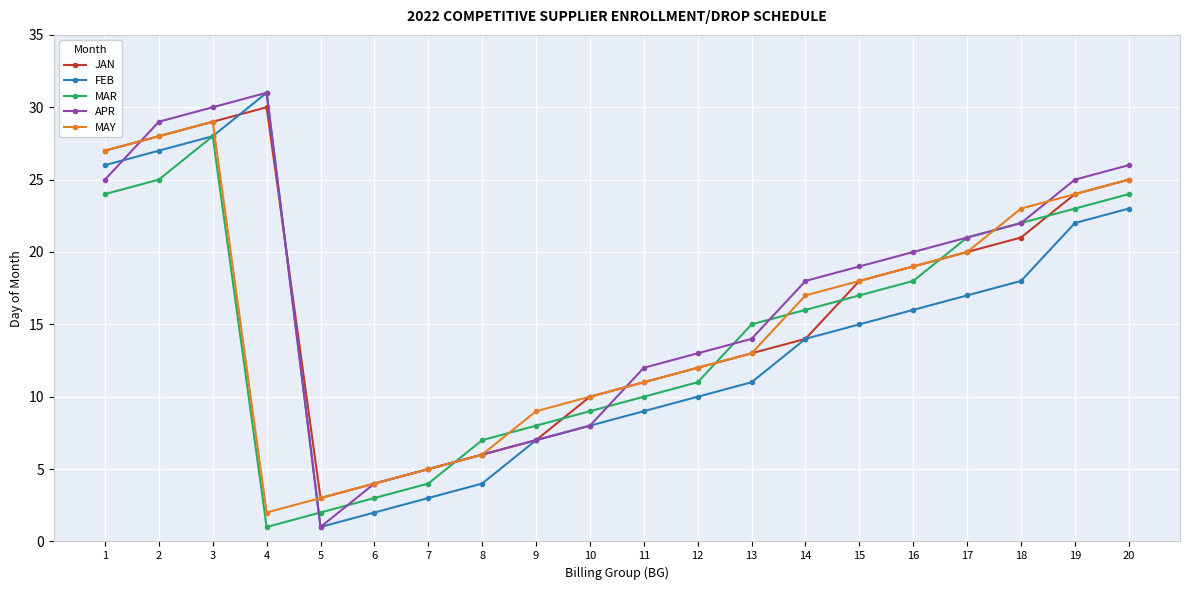

What is the total value across all series at 15?

87